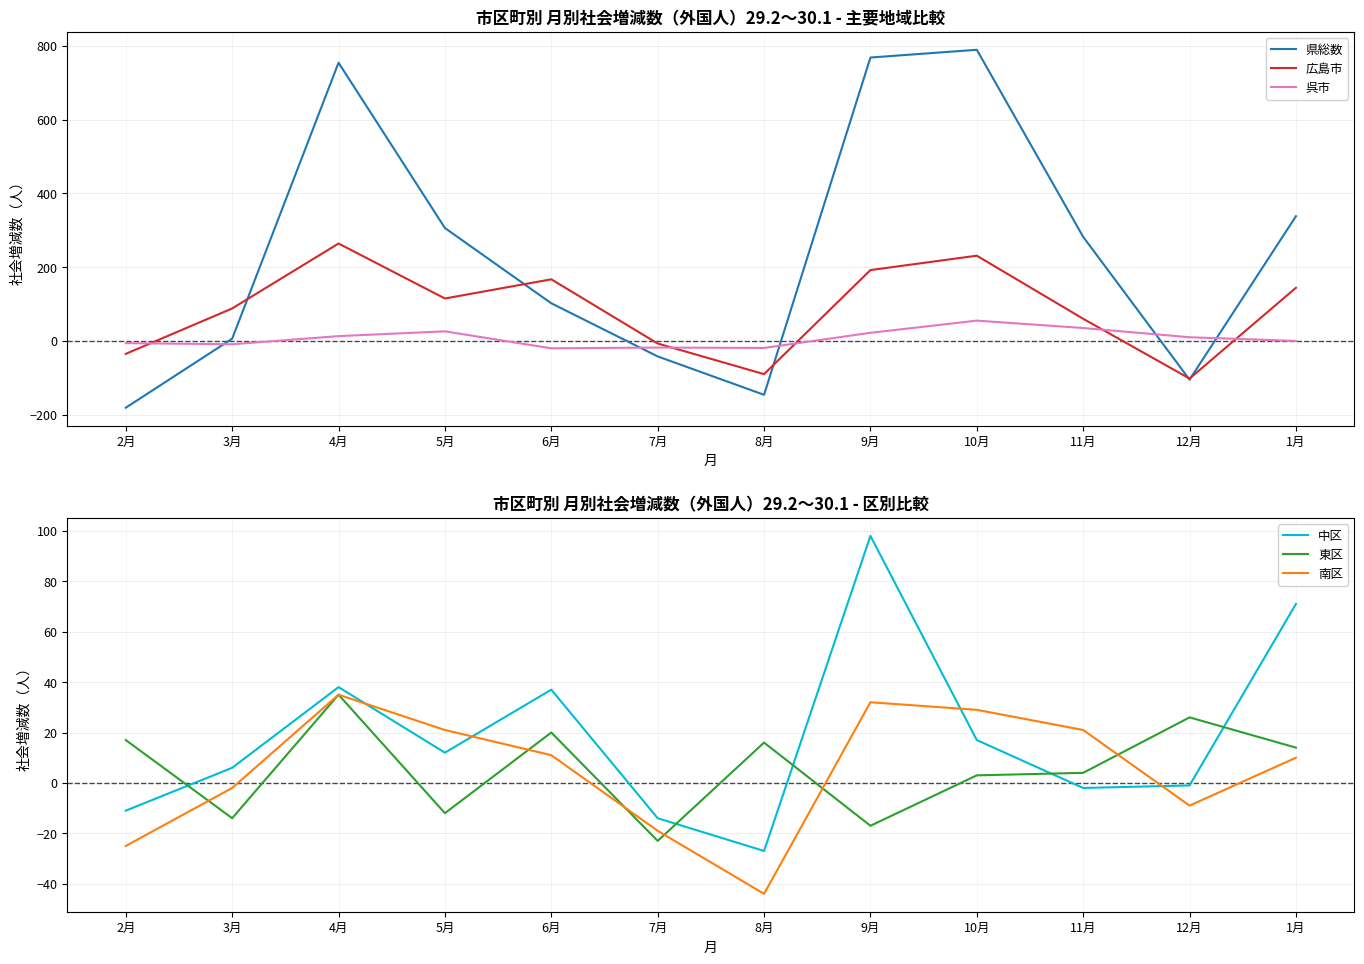

What is the label of the 12th point from the right?

2月